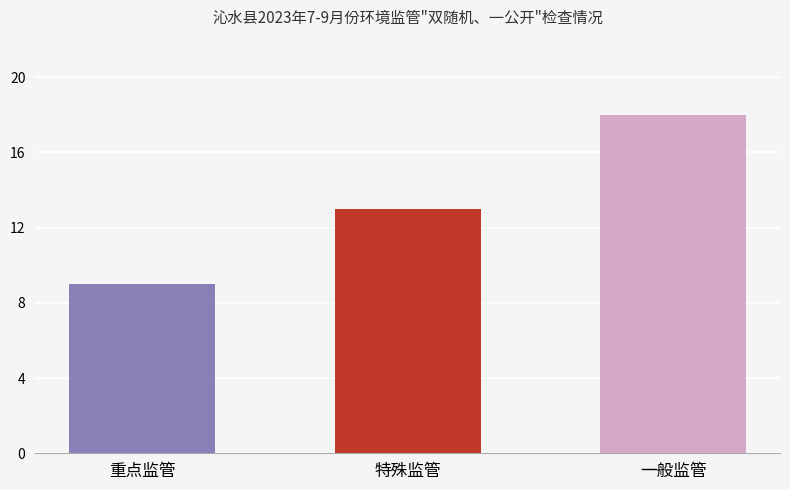

How many bars are there in total?

3